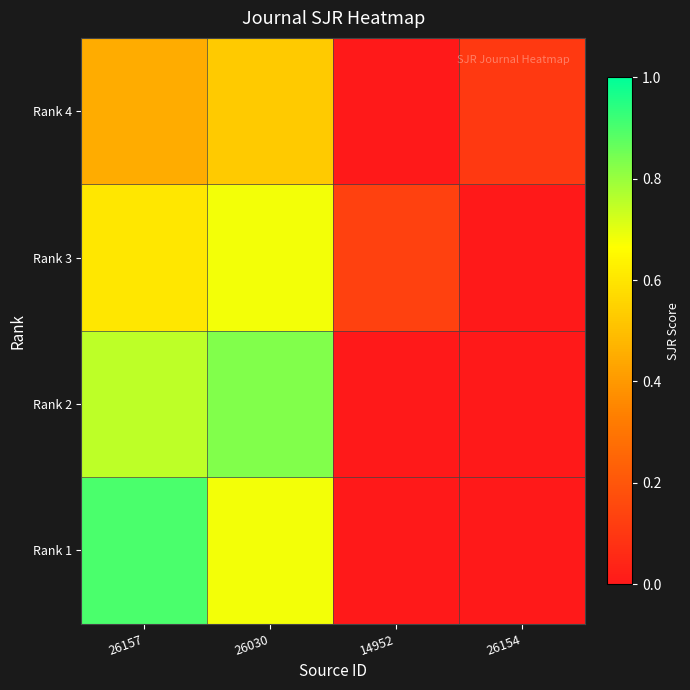

What is the greatest value displayed?

0.9